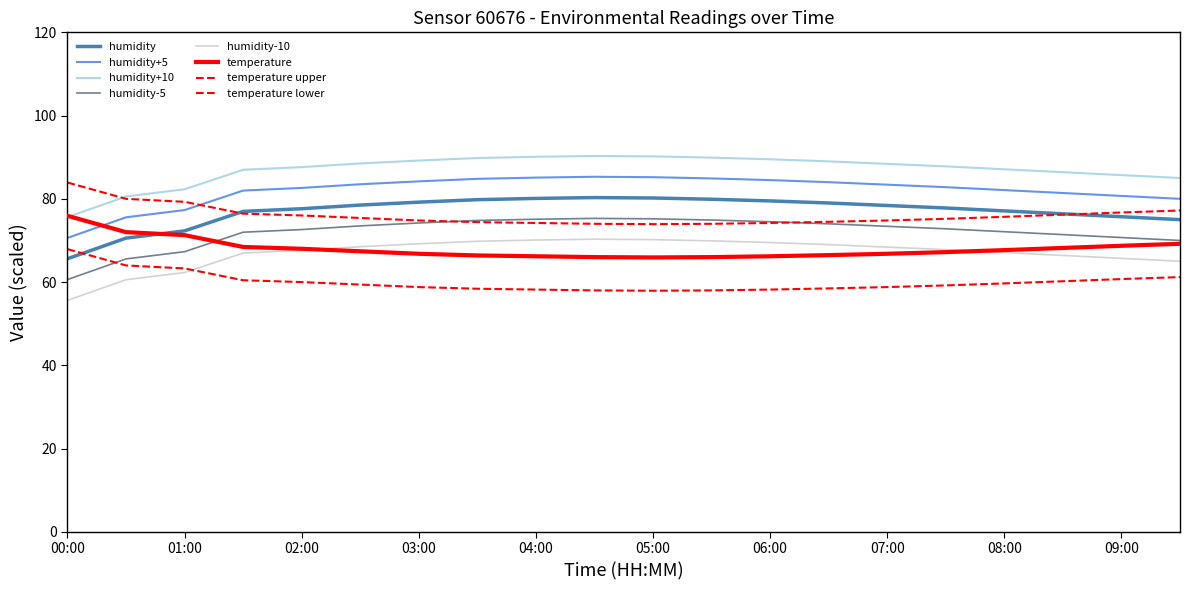

Between which two adjacent categories do humidity and temperature first intersect?

00:30 and 01:00